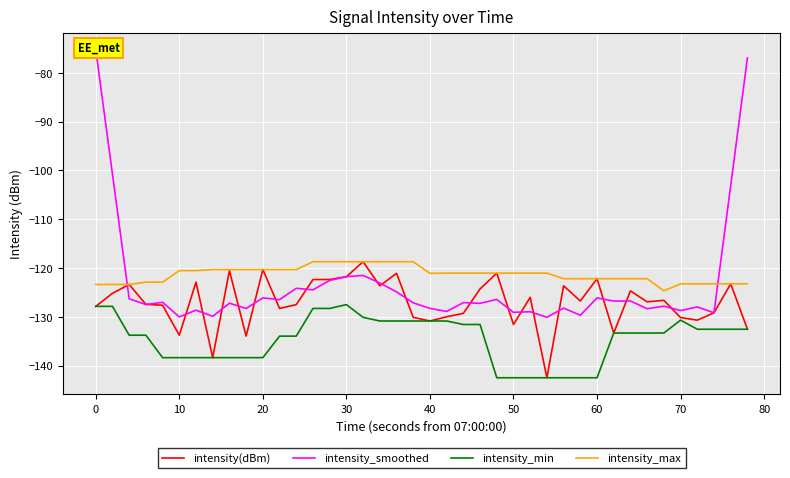

The value of intensity_max at 30 is -161.6. True or false?

False